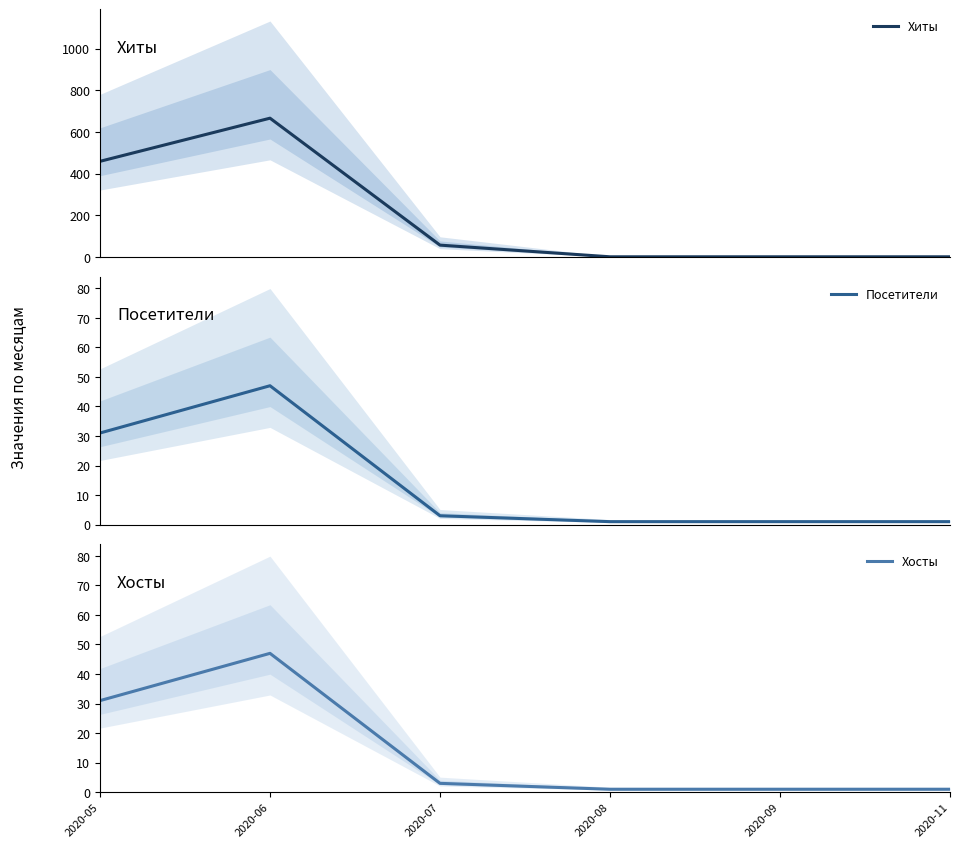

Which series has the largest total across all categories?

Хиты